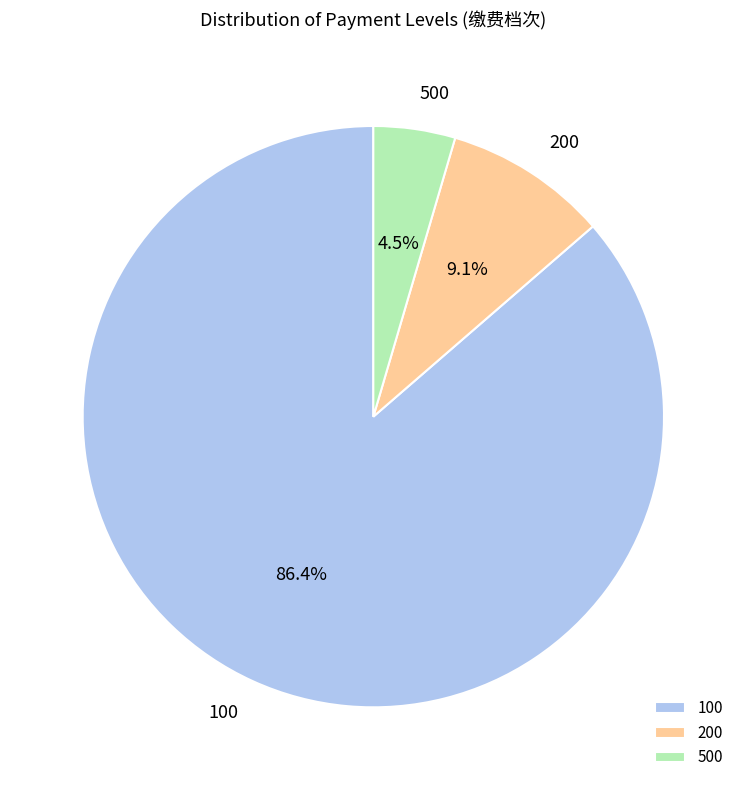

Rank the categories by value from lowest to highest.

500, 200, 100